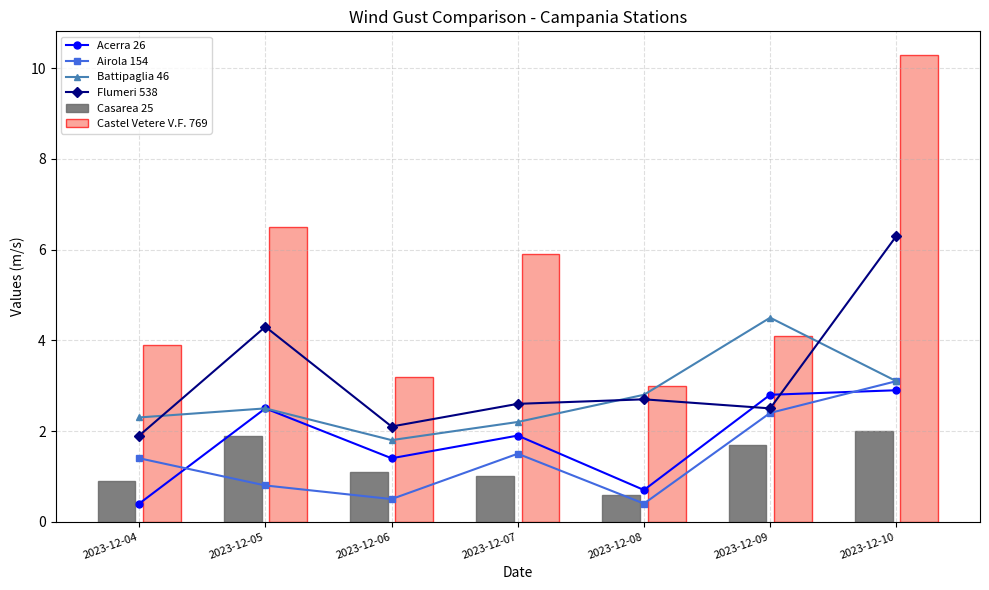

Where does the Castel Vetere V.F. 769 series first go above 4?

2023-12-05